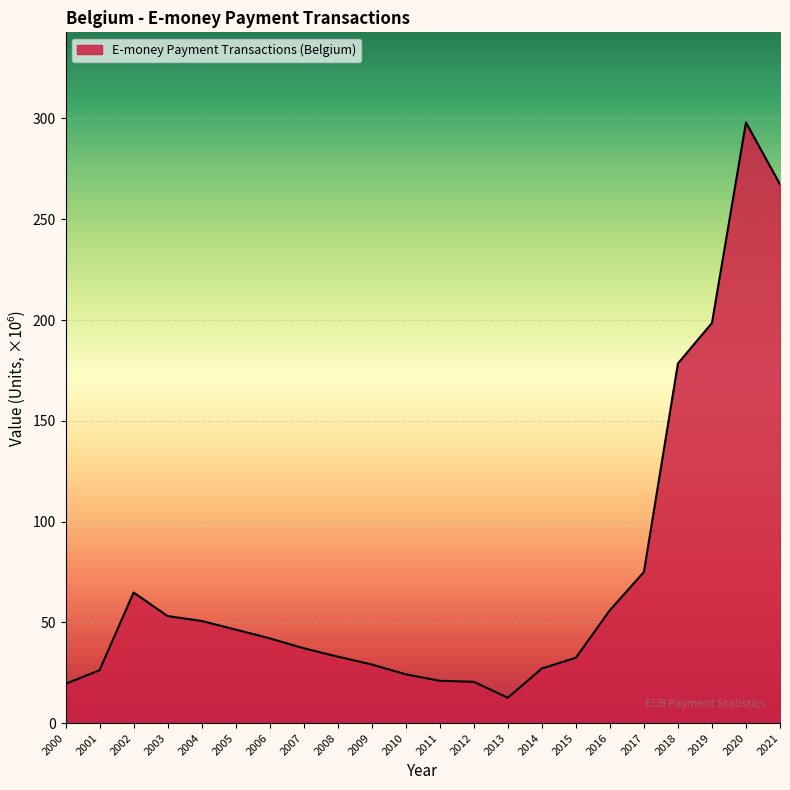

What is the approximate value at 2012?

20.5